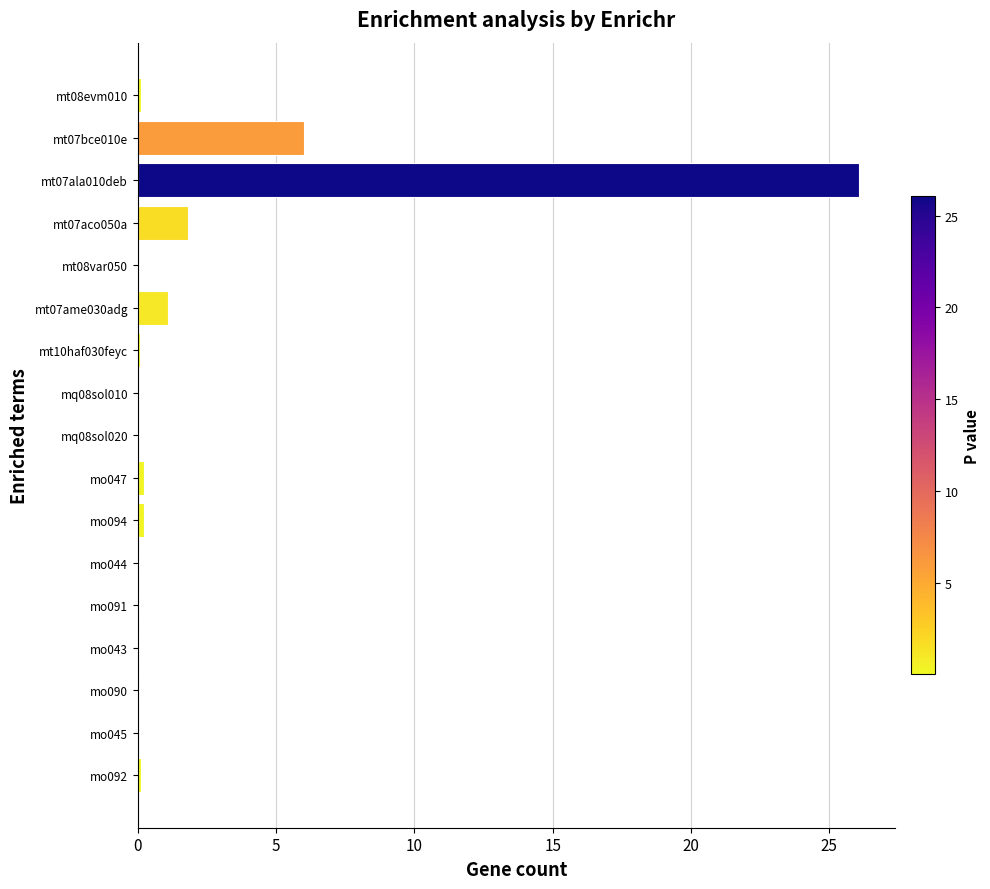

What is the average value?

2.1